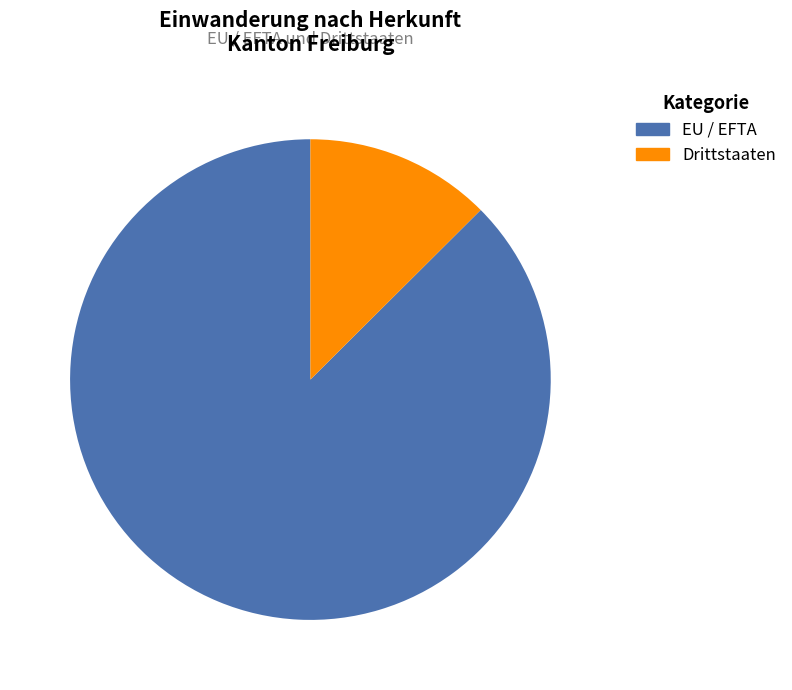

Is EU / EFTA the majority of the pie?

Yes